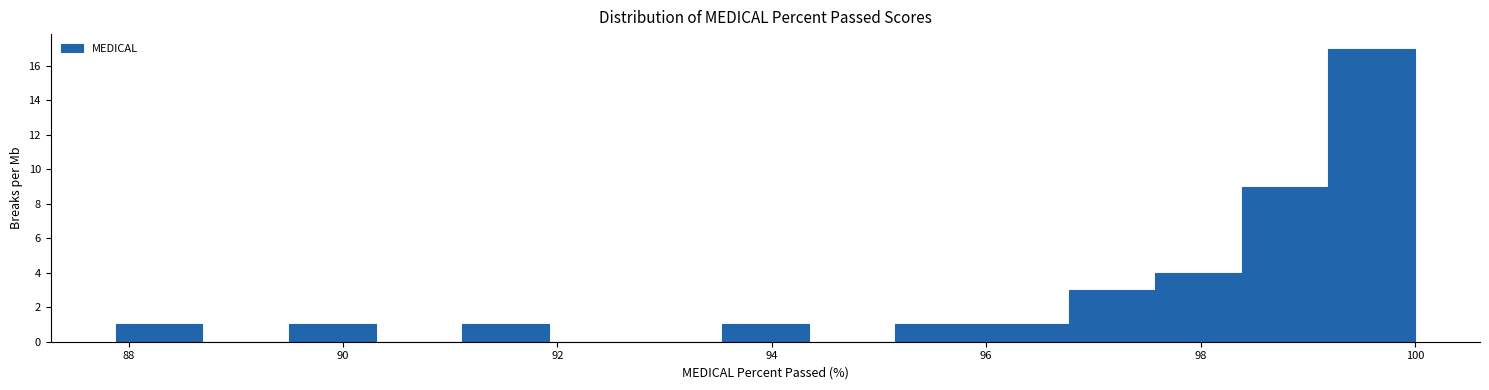

Over which range of the x-axis is the bar tallest?

99.2 to 100.0